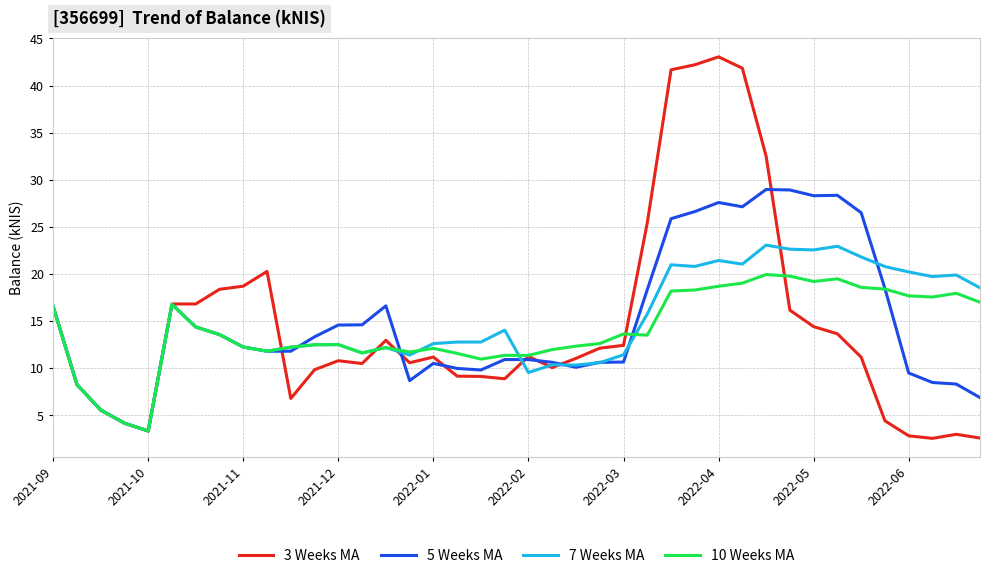

Which series has the widest spread of values?

3 Weeks MA